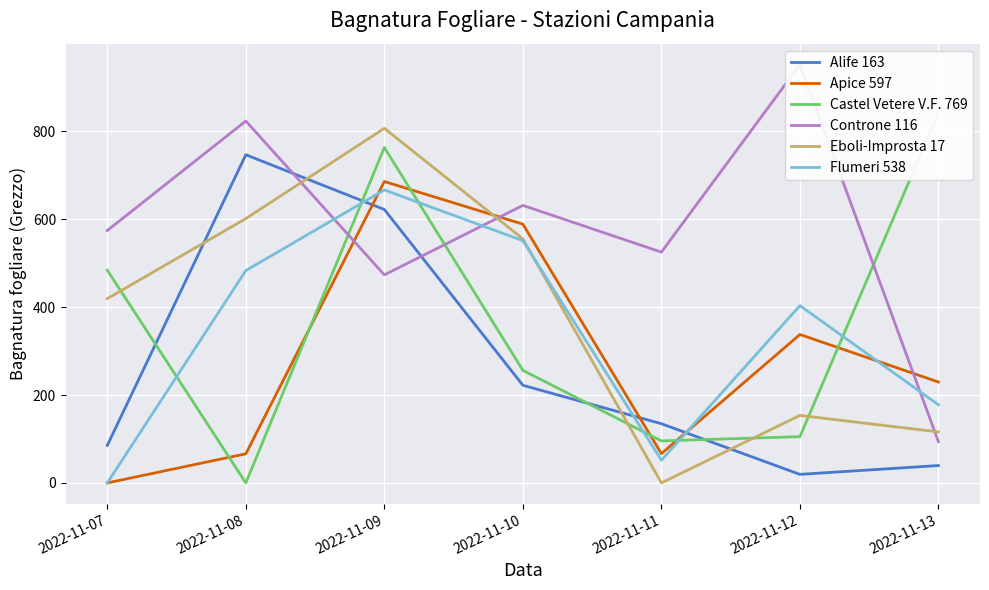

Where is Castel Vetere V.F. 769 nearest to the value 421?

2022-11-07